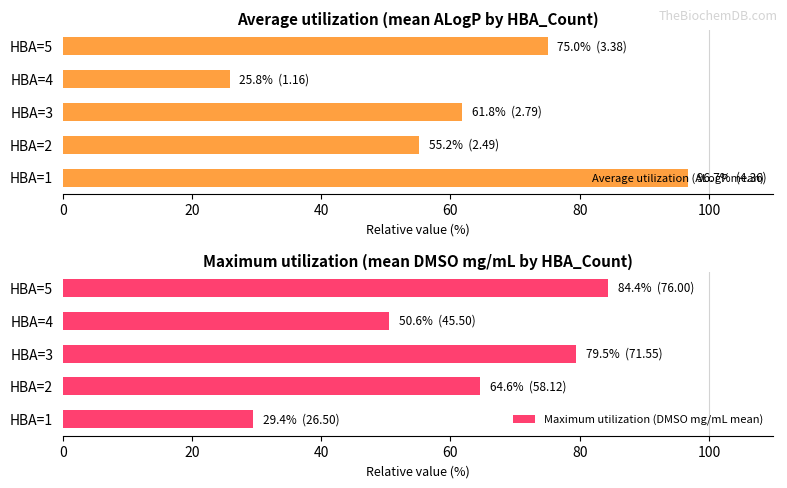

What is the sum of all Average utilization (ALogP mean) values?

314.6